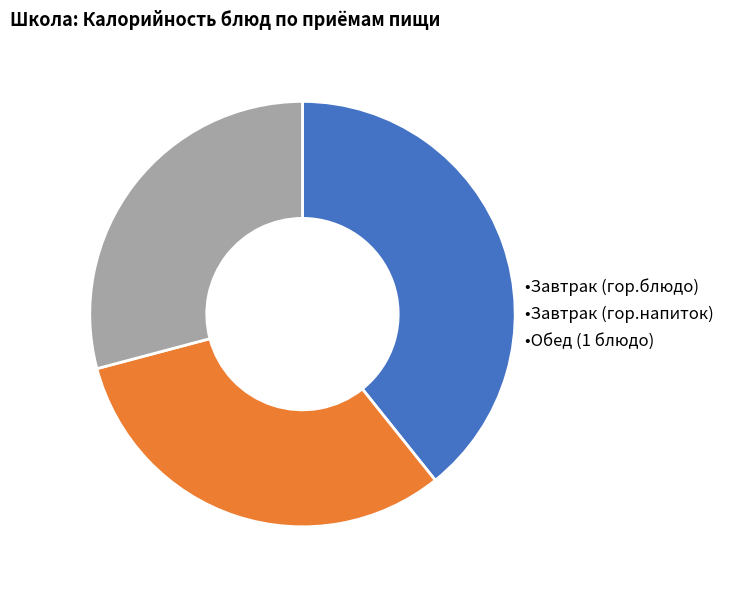

Is there any slice that represents more than half of the pie?

No